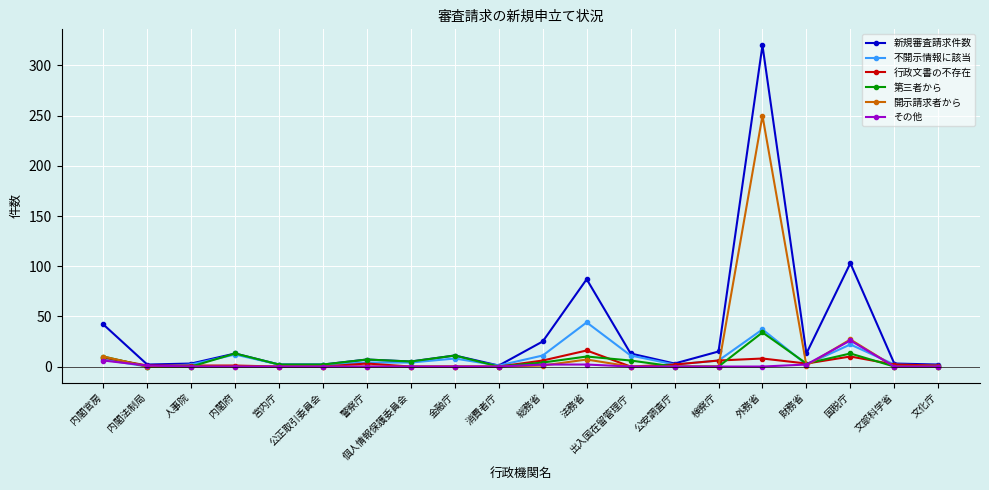

What position from the left is 警察庁?

7